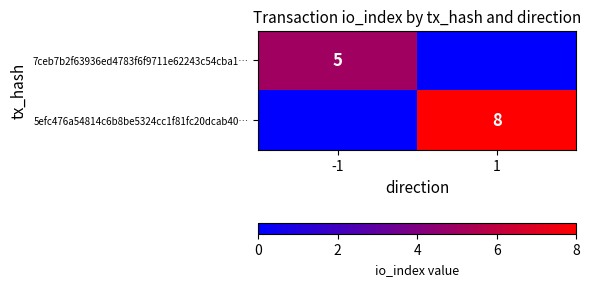

The 5efc476a54814c6b8be5324cc1f81fc20dcab40… series shows 5 at 1. True or false?

False